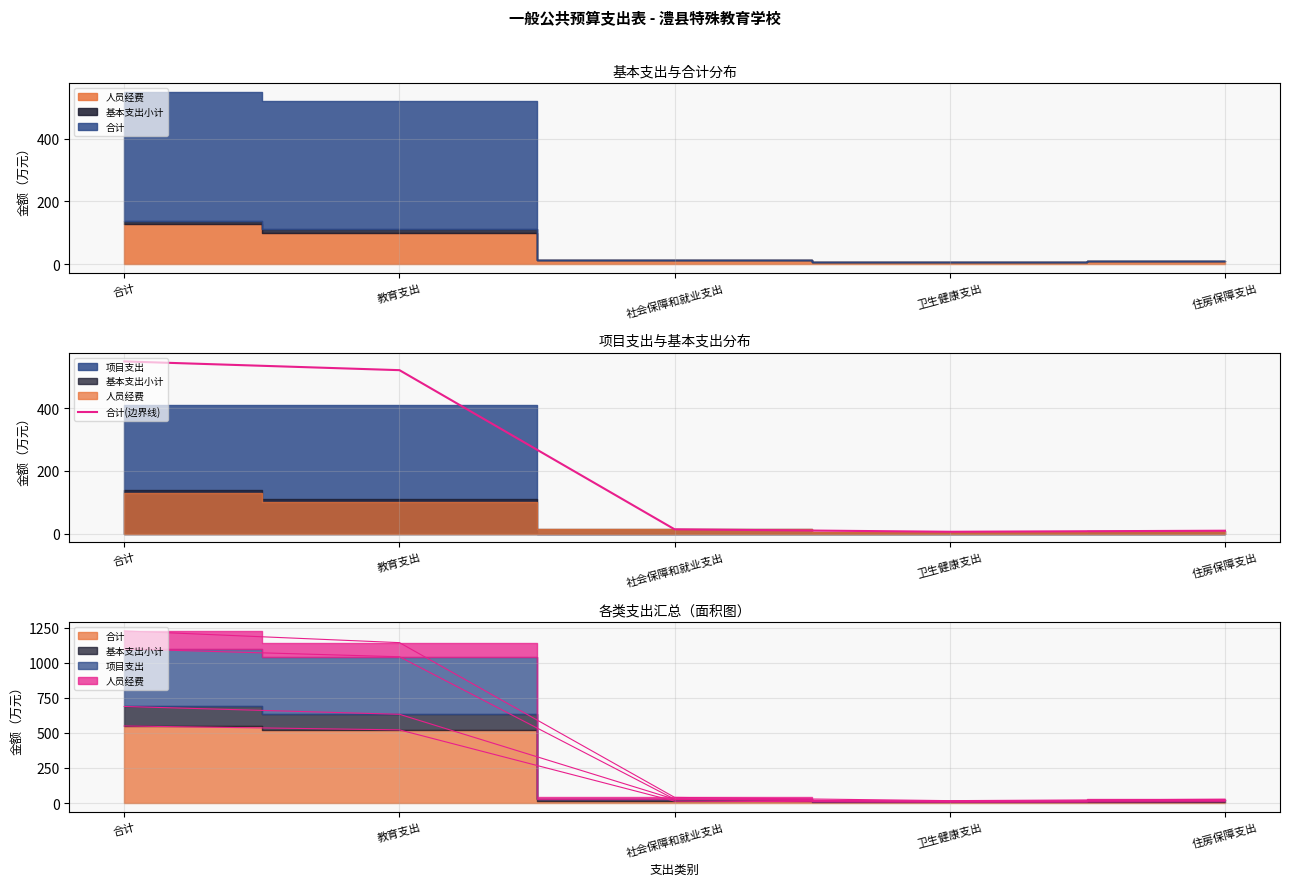

True or false: the data has more than 0 interior local peaks.

False